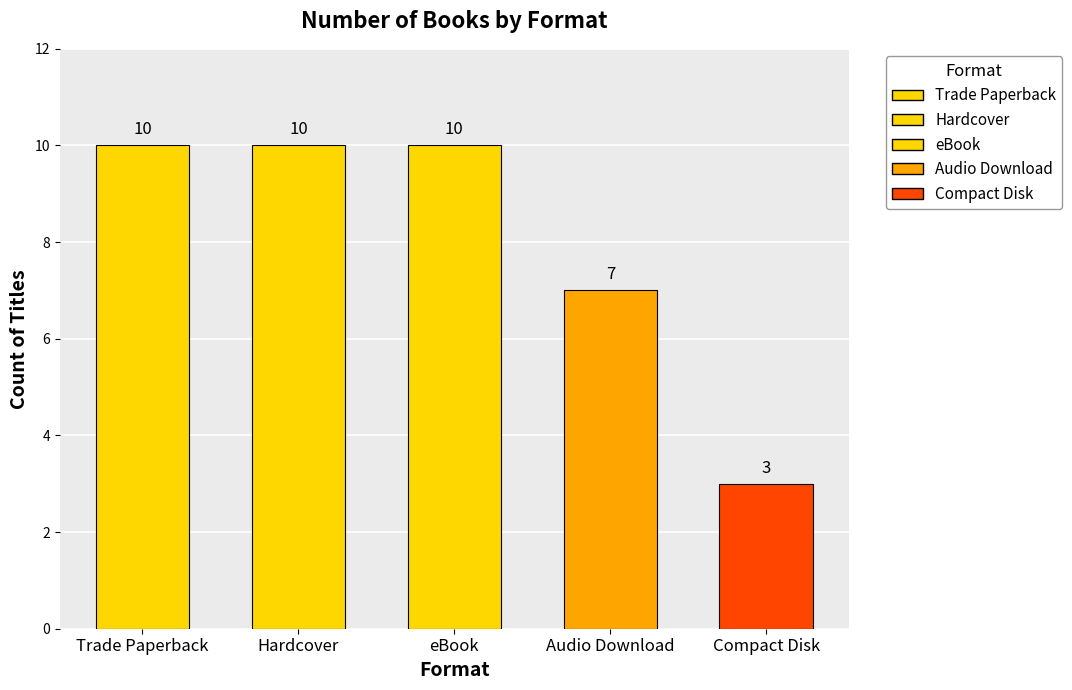

Is it true that the value at Trade Paperback is 10?

True